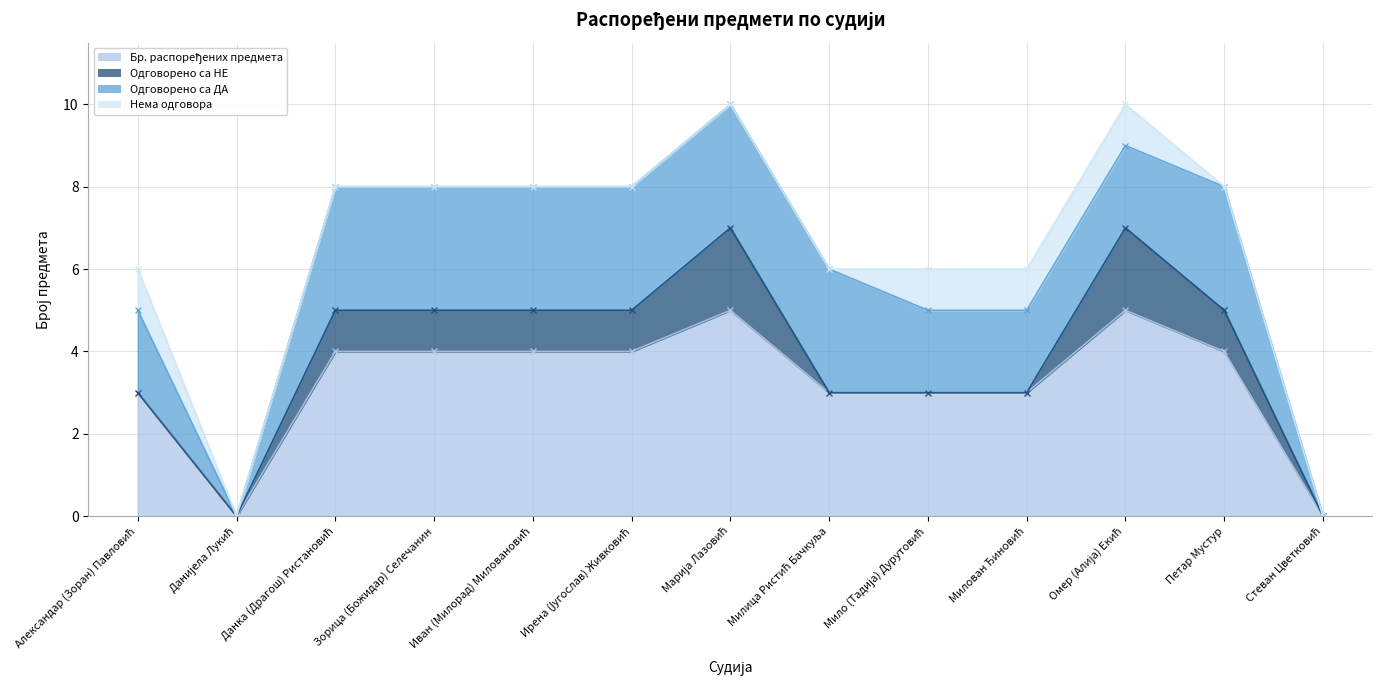

How many interior local peaks does the Бр. распоређених предмета series have?

2